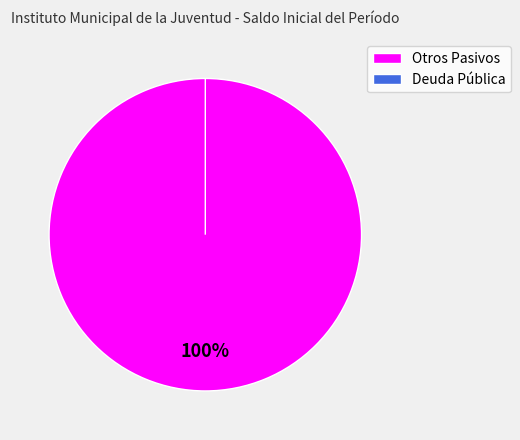

To the nearest percent, what is the difference between the largest and smallest slice percentages?

100%